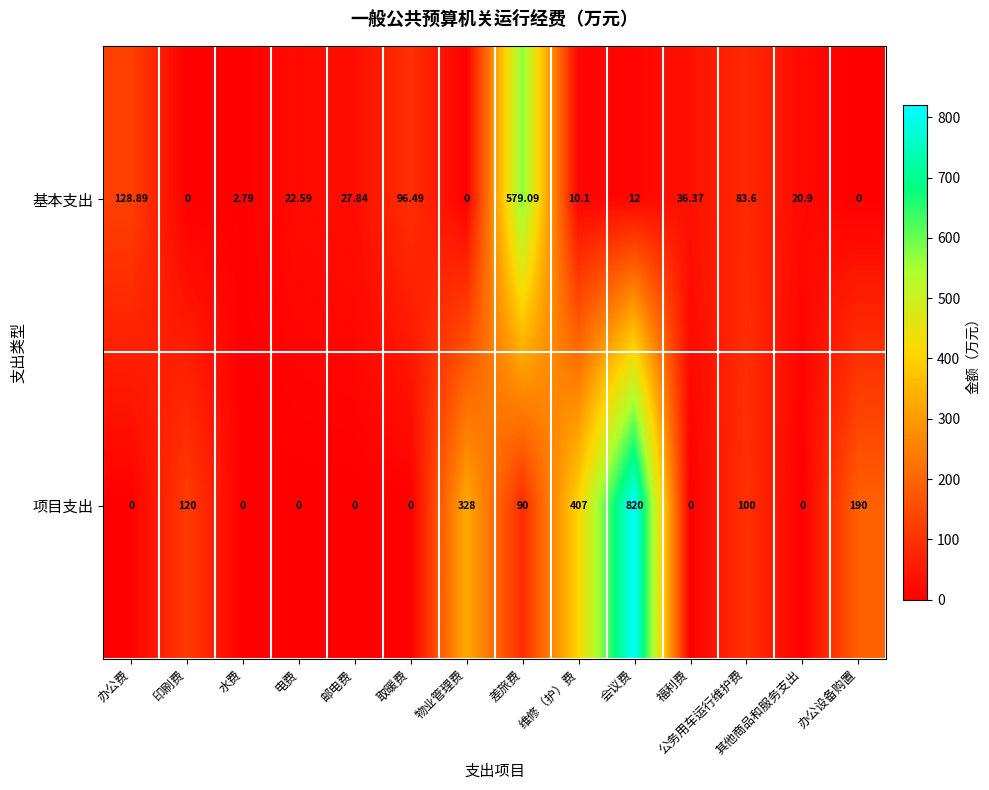

At which label is 项目支出 closest to 410?

维修（护）费